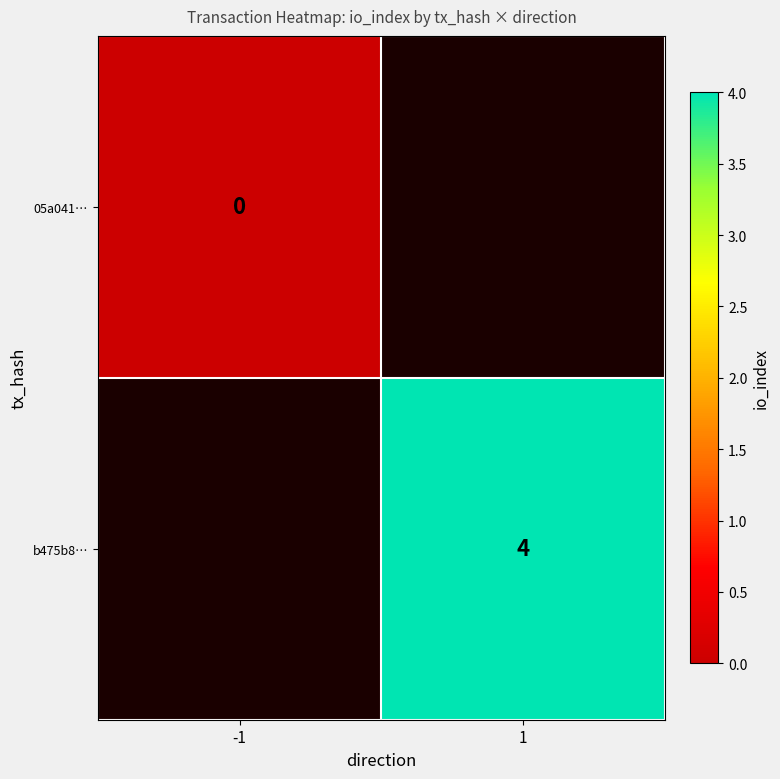

True or false: b475b8… has a value of 4 at 1.

True